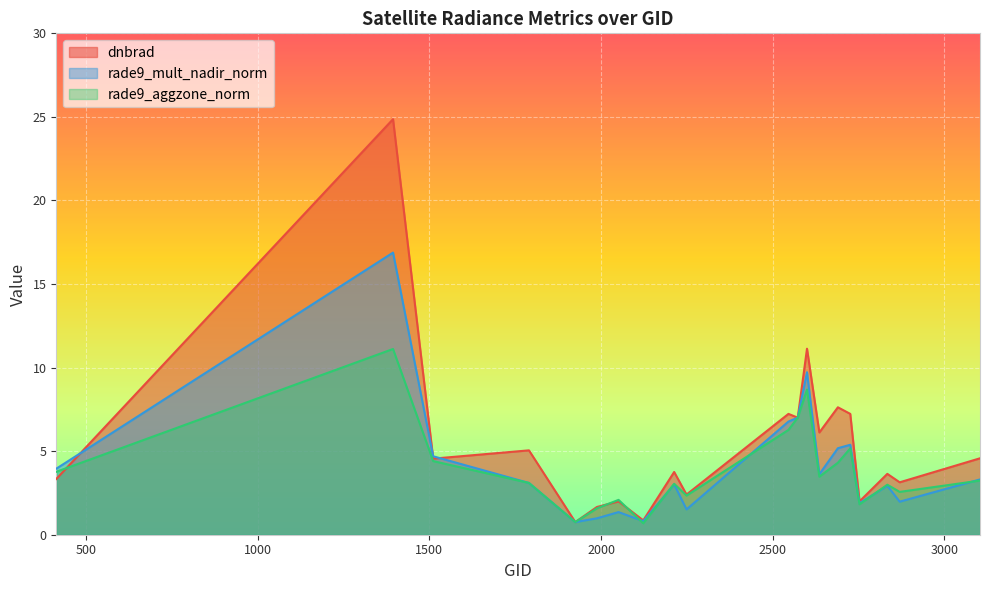

Which category has the highest value across all series?

1394